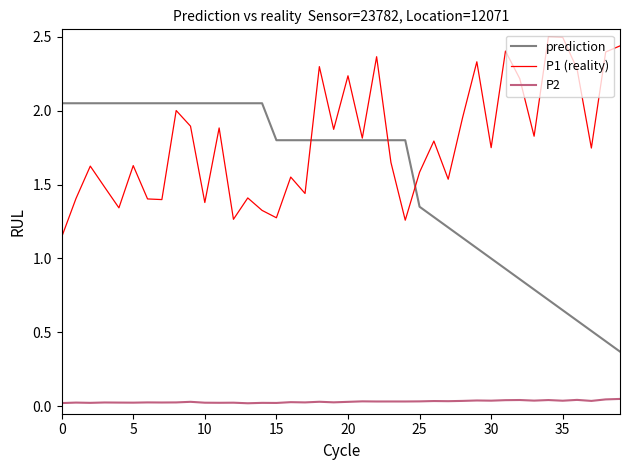

What is the maximum value for P1 (reality)?

2.5